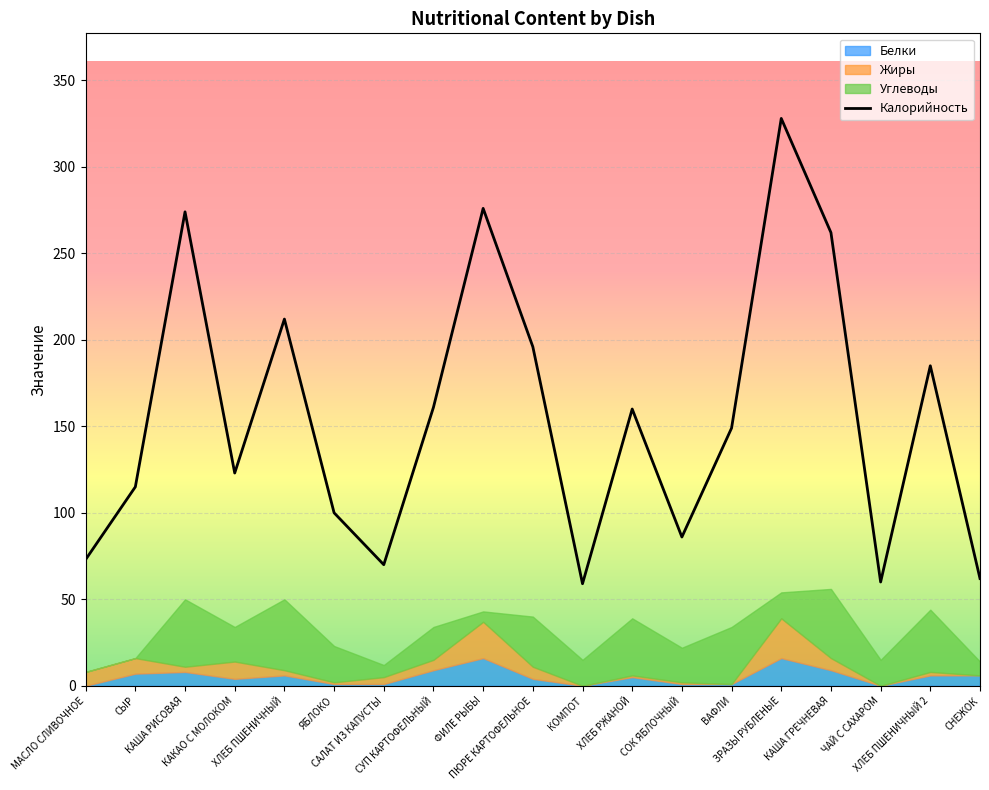

At which label is the value closest to 193?

ПЮРЕ КАРТОФЕЛЬНОЕ